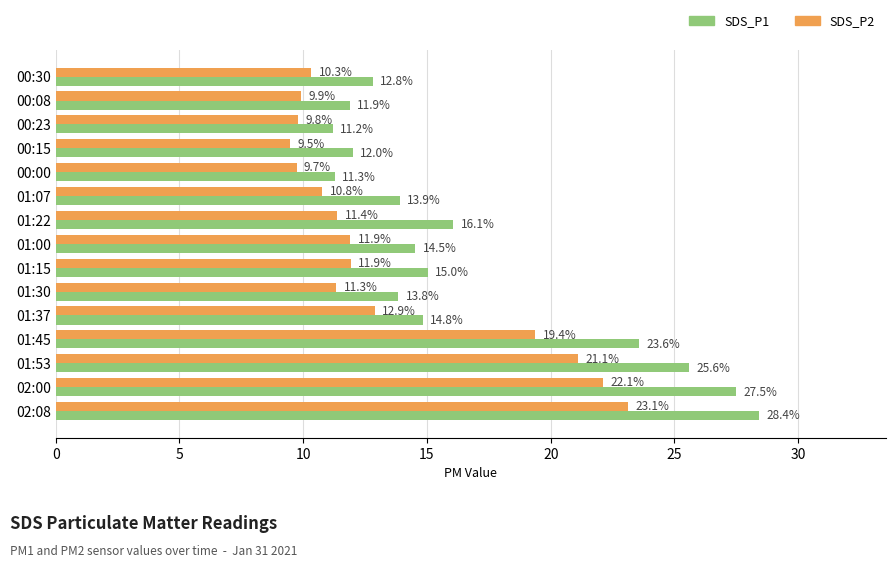

The value of SDS_P2 at 01:53 is 37.4. True or false?

False